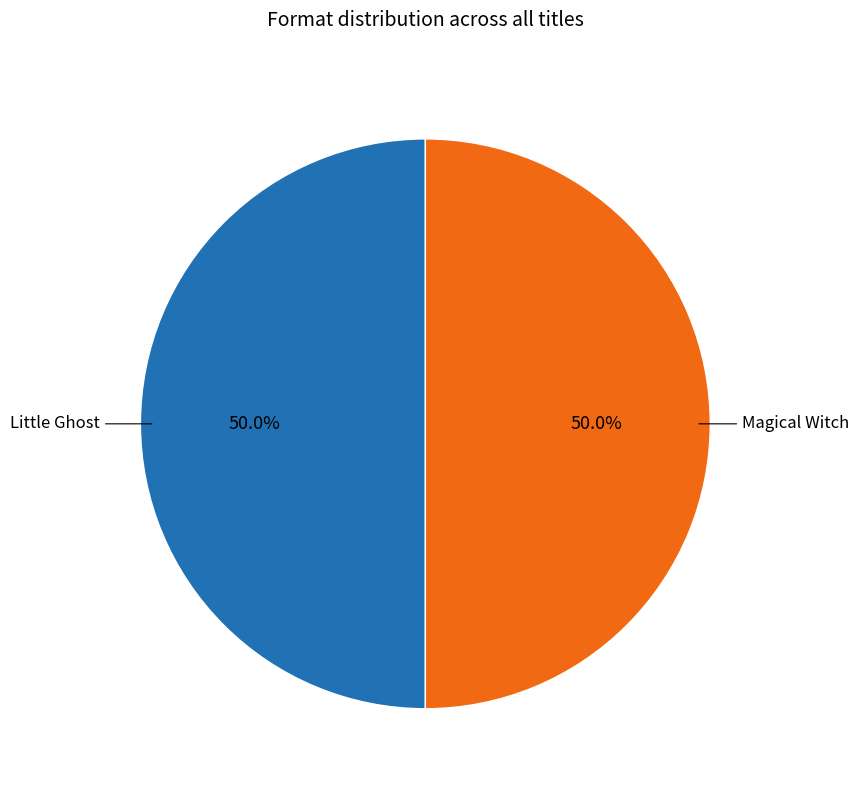

Combined, do Magical Witch and Little Ghost account for over 50%?

Yes